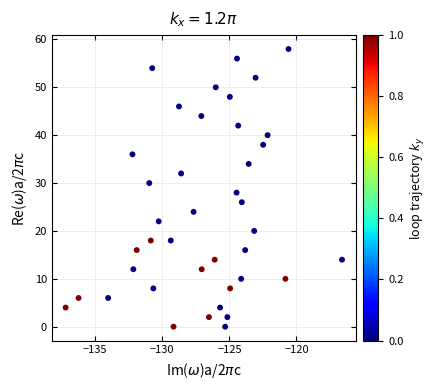

What is the range of Y values (max minus min)?

58